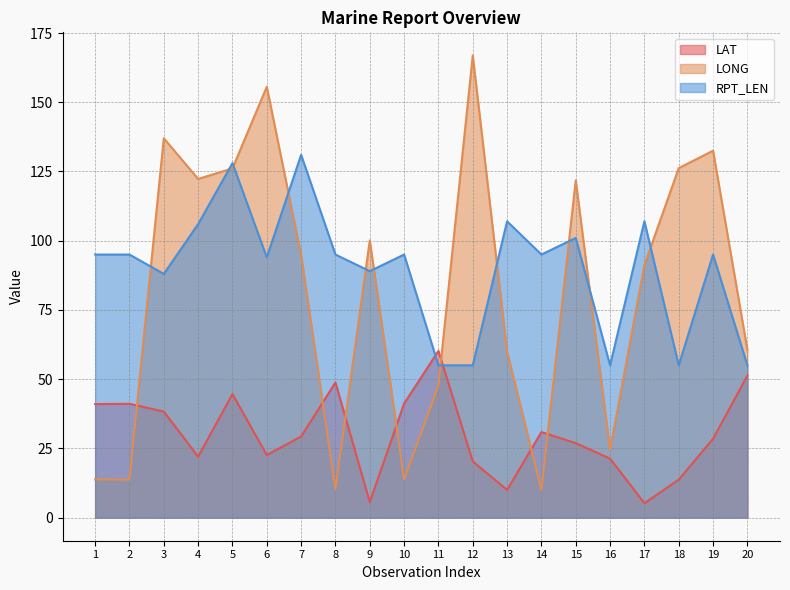

Does the chart display data point markers on the line(s)?

No